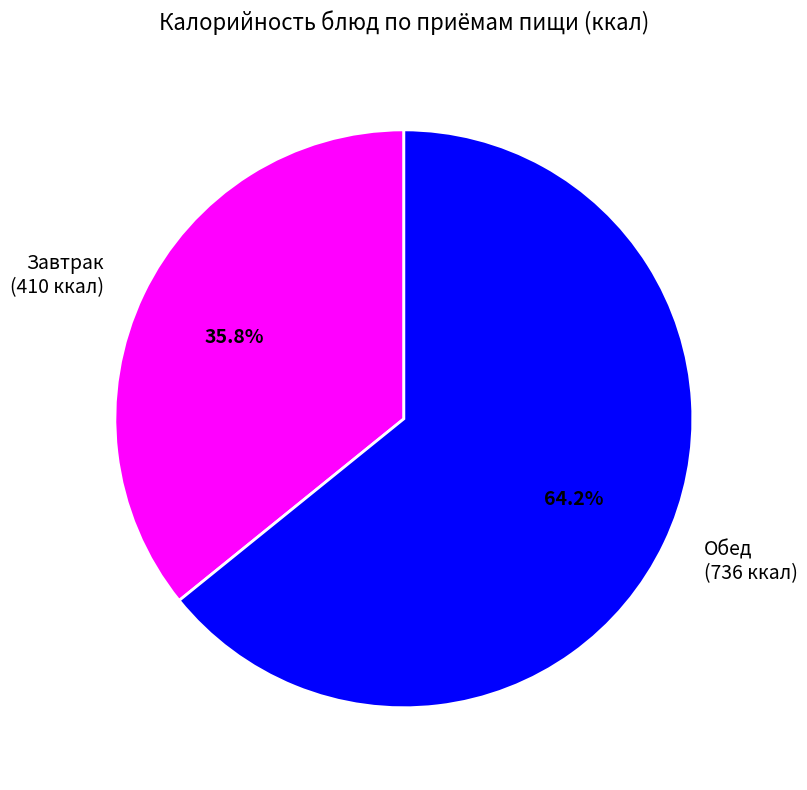

Which has a higher value, Обед (736 ккал) or Завтрак (410 ккал)?

Обед (736 ккал)